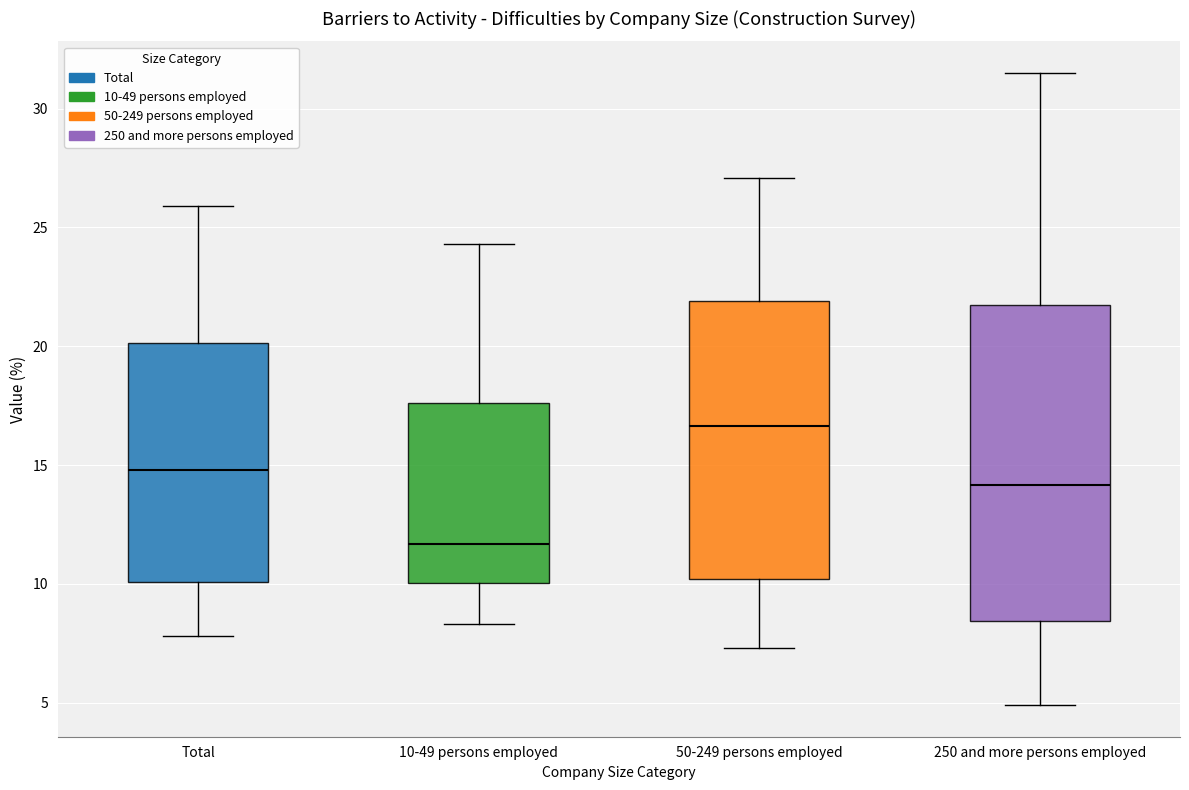

Which box's median line is the highest?

50-249 persons employed